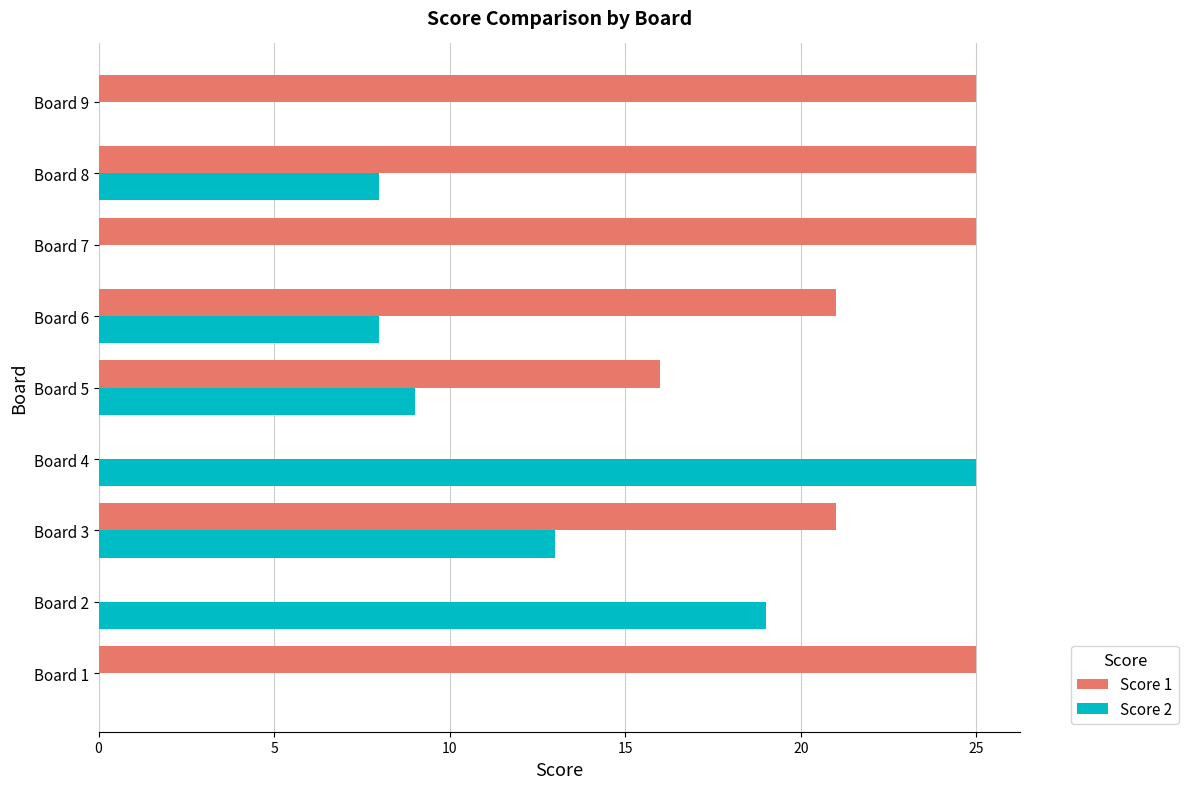

At which label is Score 2 closest to 12?

Board 3